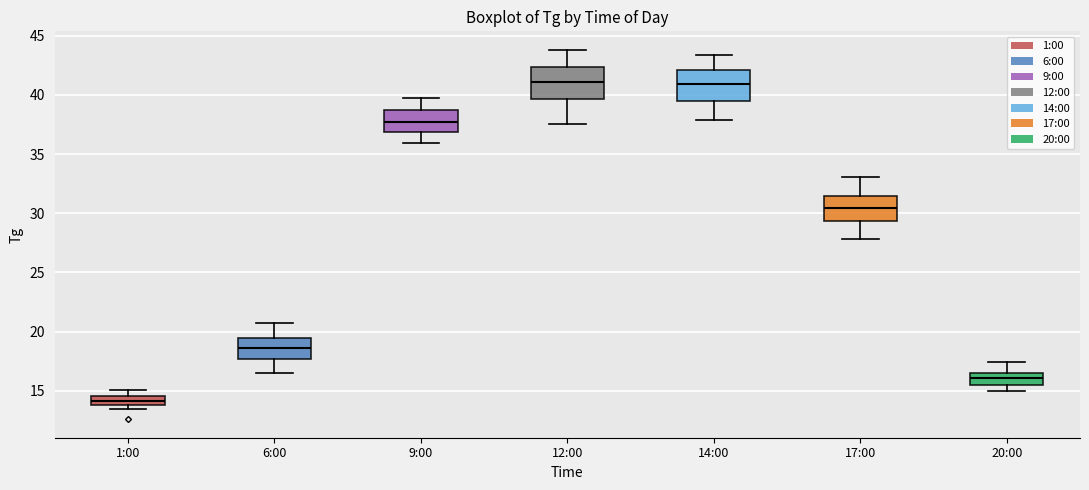

Where does the upper whisker of the box for 6:00 end on the y-axis? The values are not printed on the chart, so give them approximately, as read against the axis.

20.5